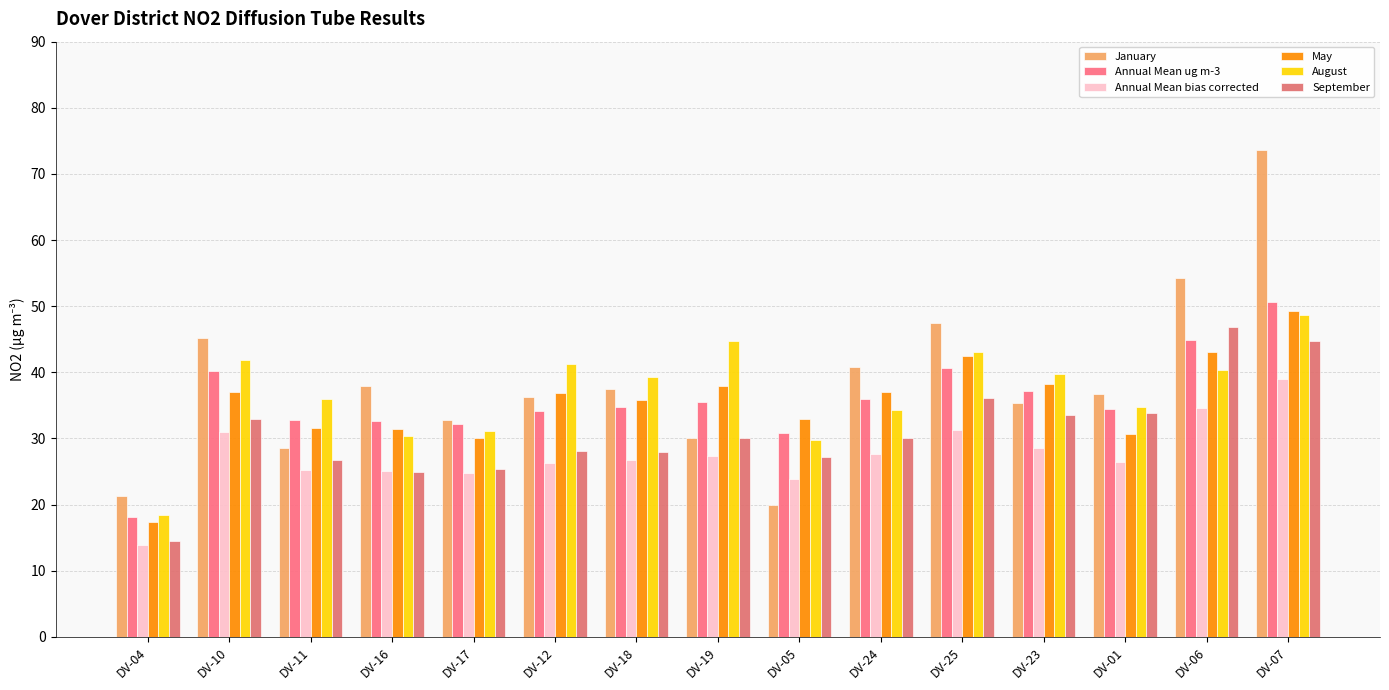

Is it true that Annual Mean bias corrected equals 15.0 at DV-05?

False